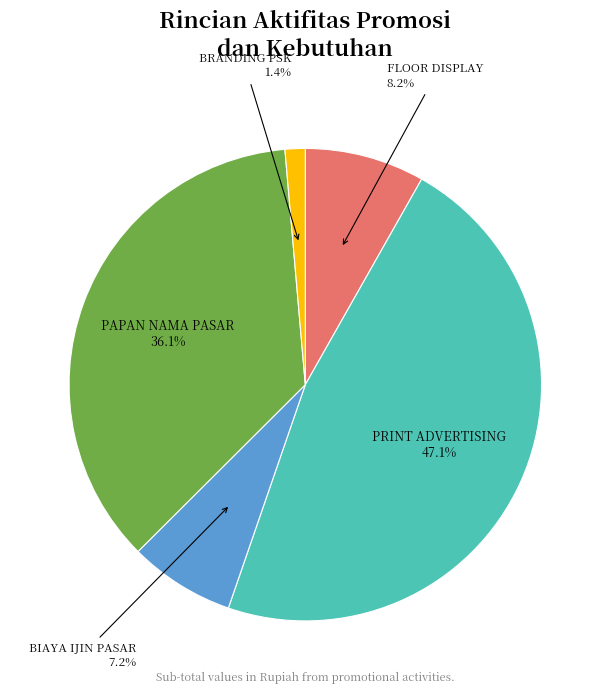

Does any single category account for the majority?

No